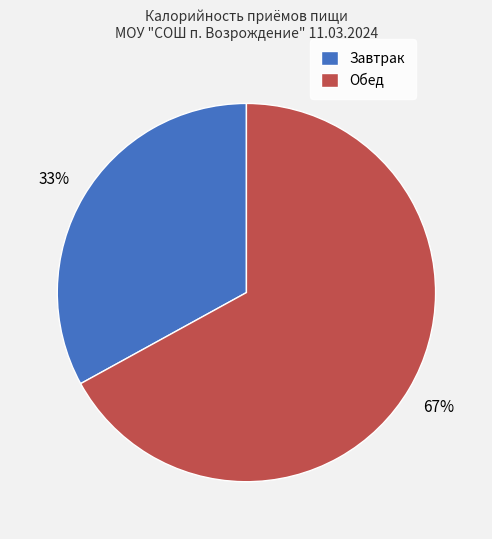

Which category has the smallest portion of the pie?

Завтрак